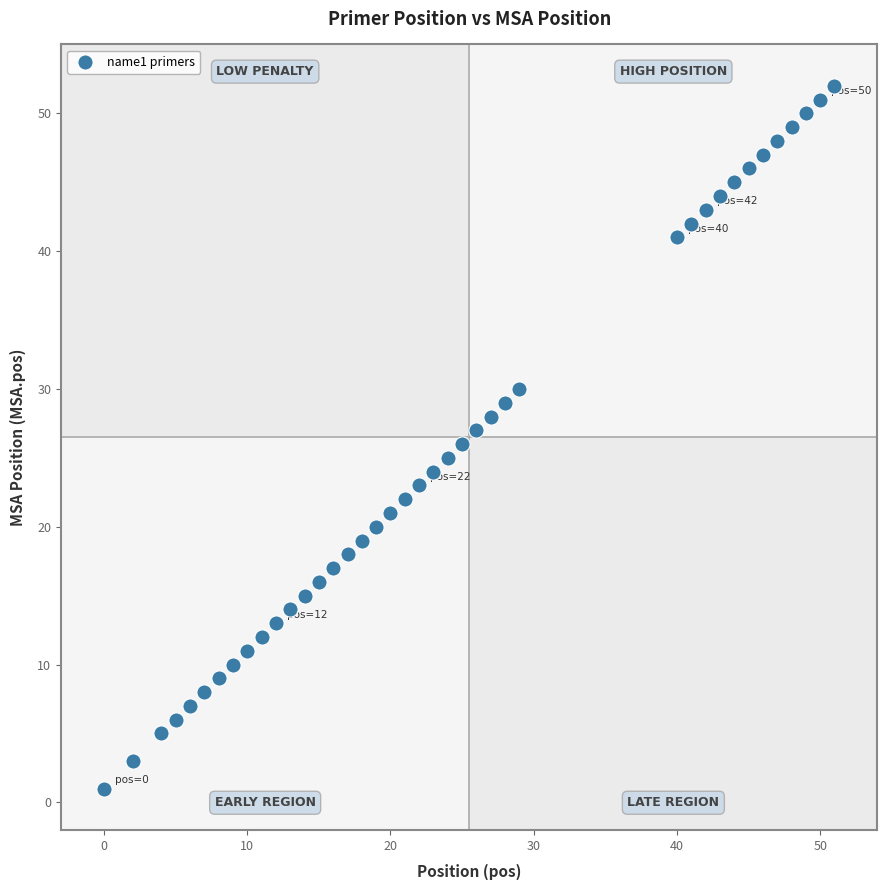

What is the range of Y values (max minus min)?

51